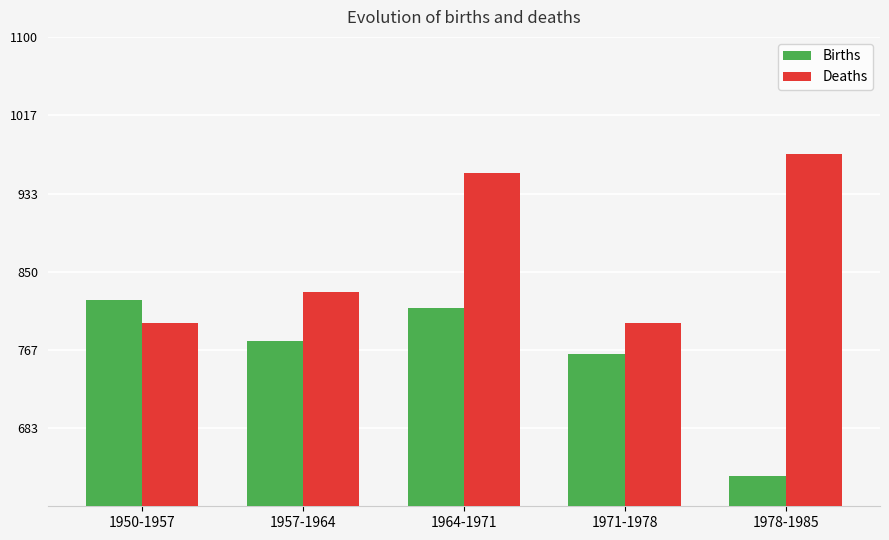

Which category has the lowest value across all series?

1978-1985